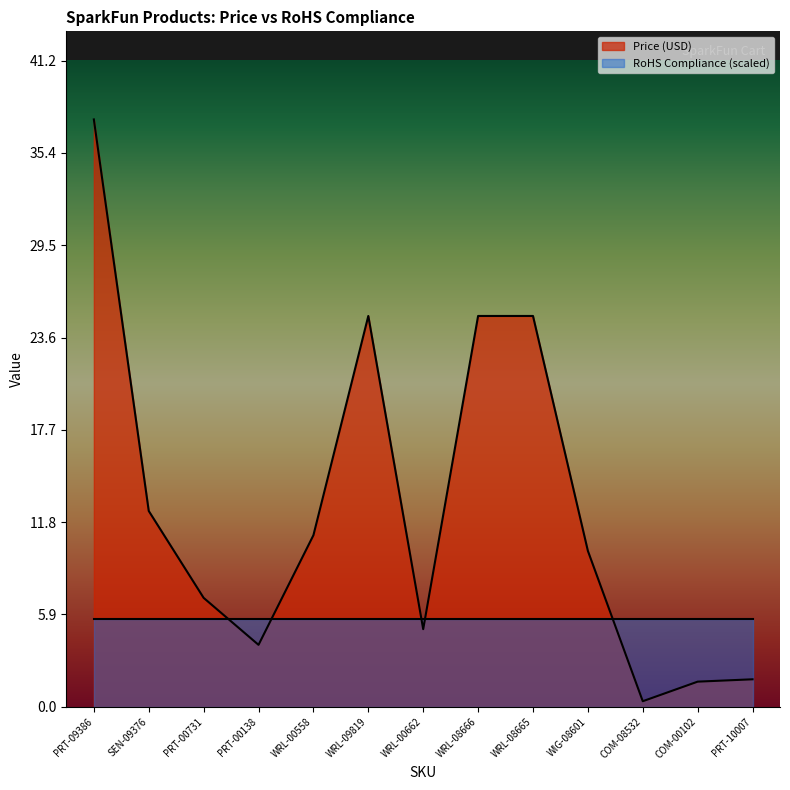

At which category does the data reach its first local peak?

WRL-09819